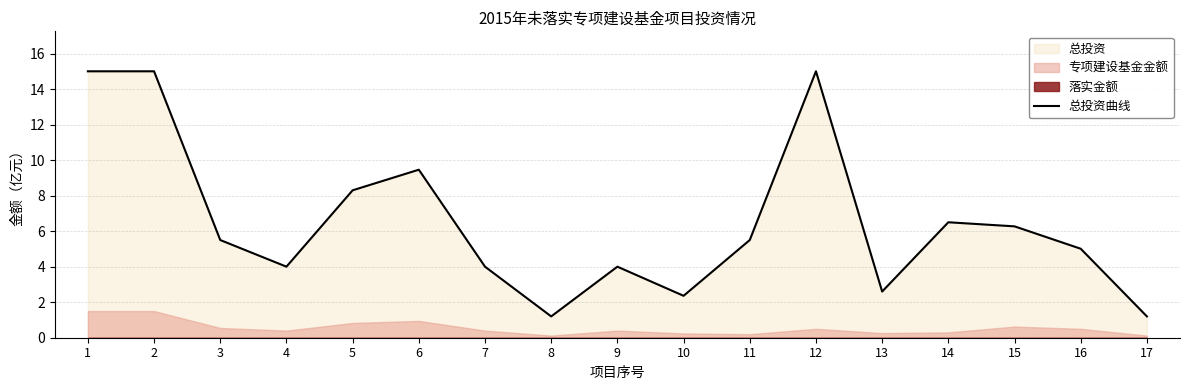

Reading left to right, list all the values displayed in this chart.

1=15.0	2=15.0	3=5.5	4=4.0	5=8.3	6=9.5	7=4.0	8=1.2	9=4.0	10=2.4	11=5.5	12=15.0	13=2.6	14=6.5	15=6.3	16=5.0	17=1.2